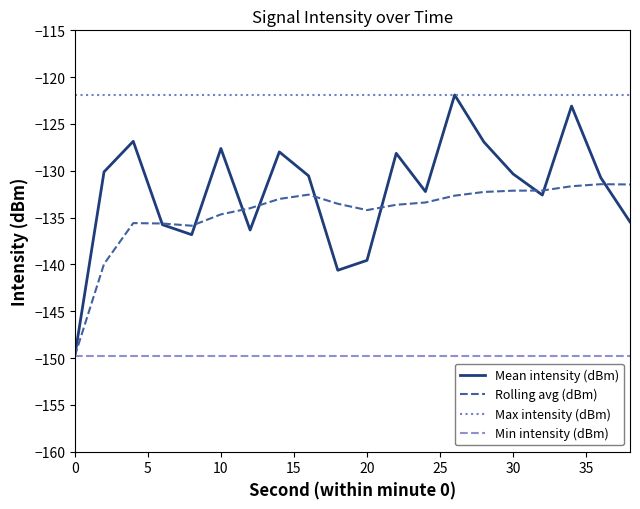

What is the sum of all Max intensity (dBm) values?

-2438.0